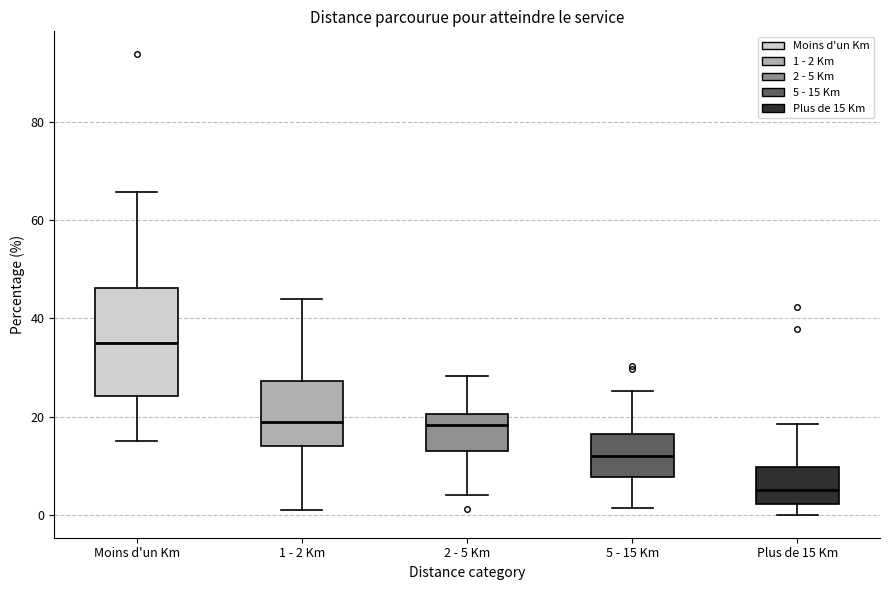

Which box's median line is the lowest?

Plus de 15 Km